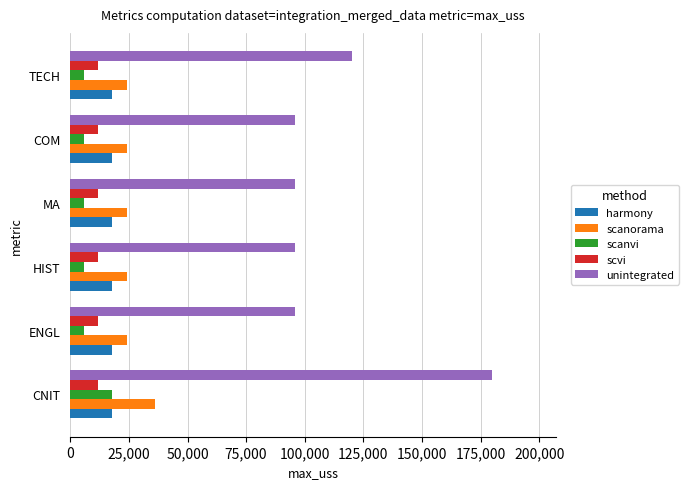

What is the lowest value of the scvi series?

12000